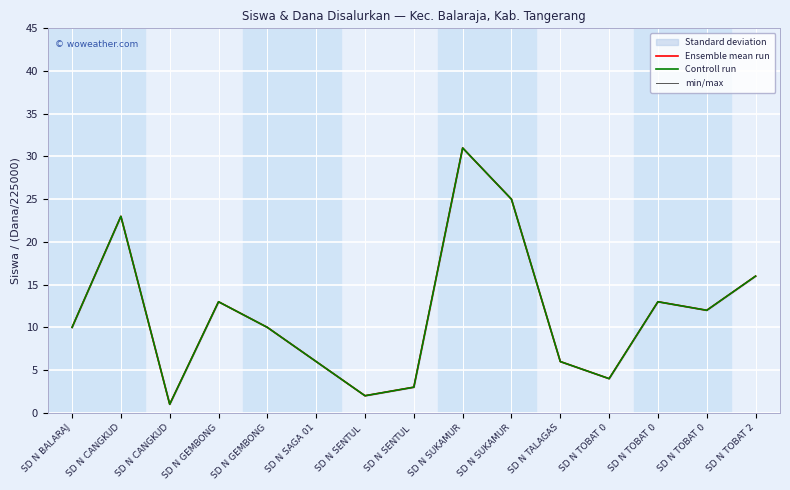

True or false: Ensemble mean run and min/max intersect in this chart.

False